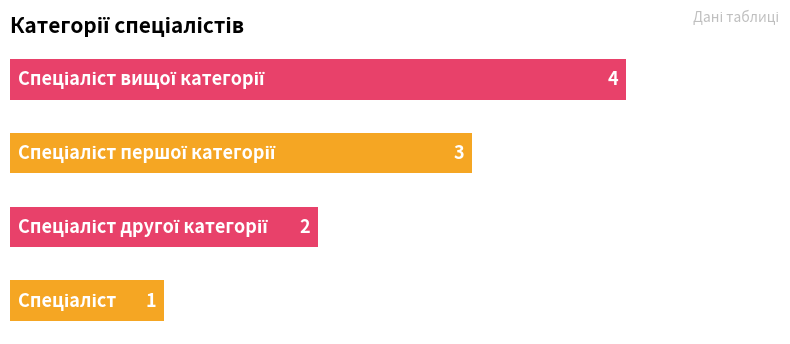

Count the values in the range 2 to 4.

3